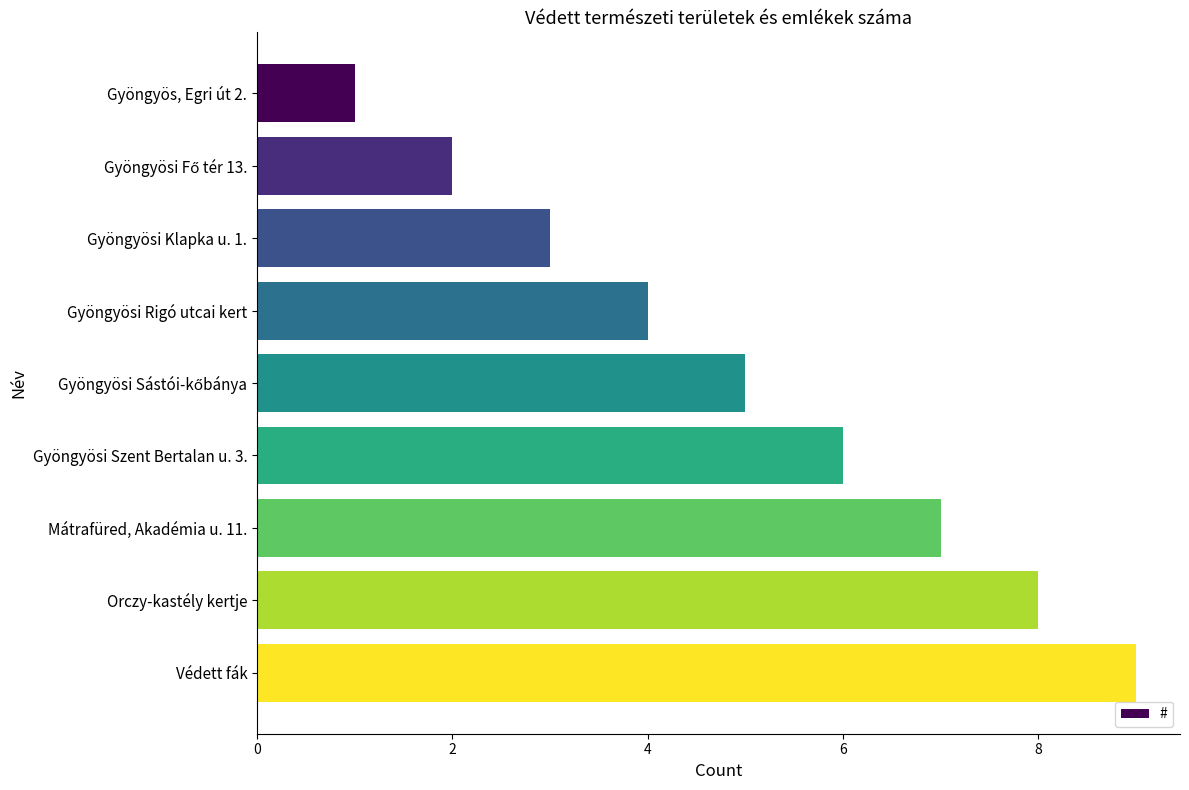

What is the change in value from Gyöngyösi Klapka u. 1. to Gyöngyösi Rigó utcai kert?

+1